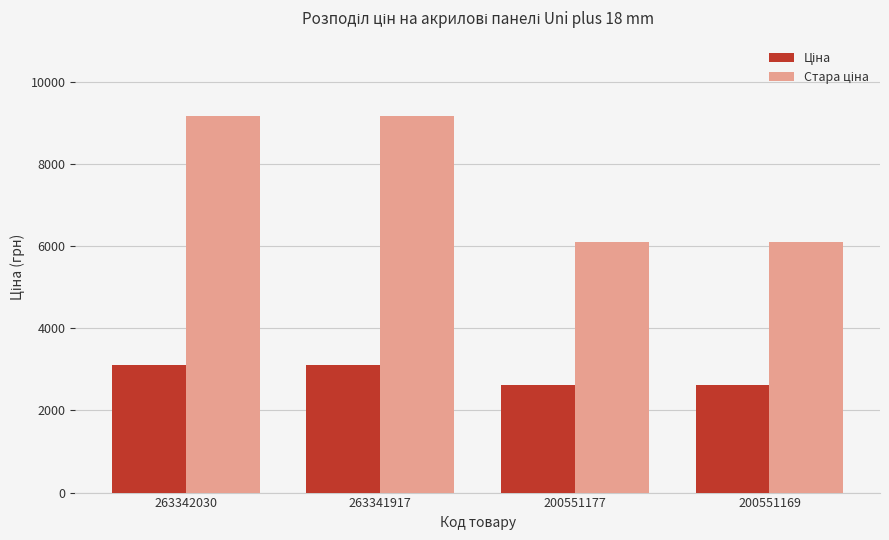

What is the spread (max minus min) of values at 200551169?

3474.8